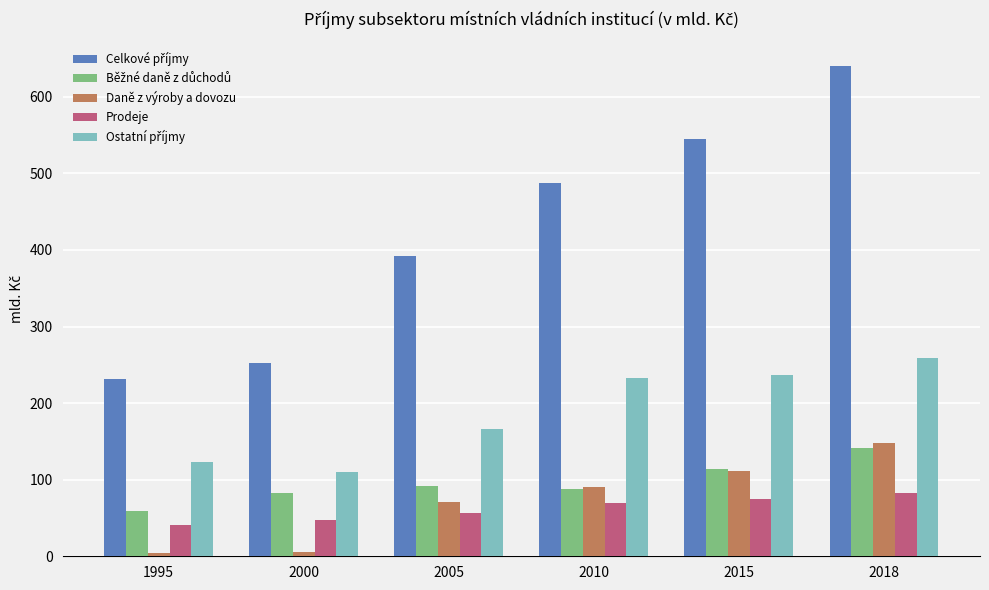

At which category is the sum across all series the highest?

2018